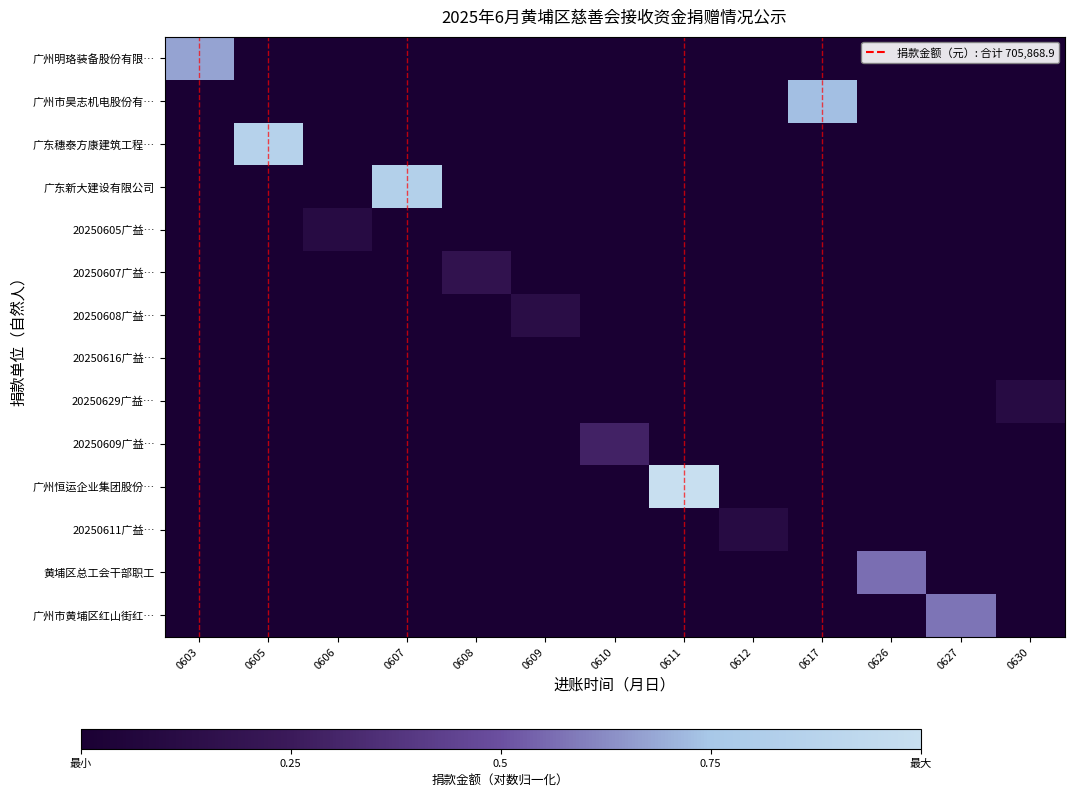

What is the total value across all series at 0608?

0.2